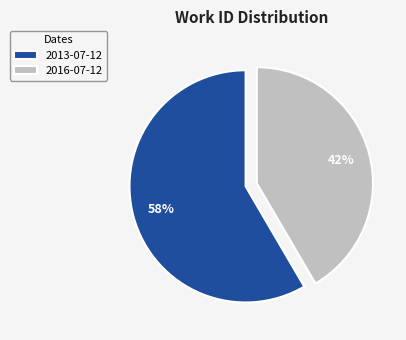

To the nearest percent, what is the combined percentage of 2013-07-12 and 2016-07-12?

100%